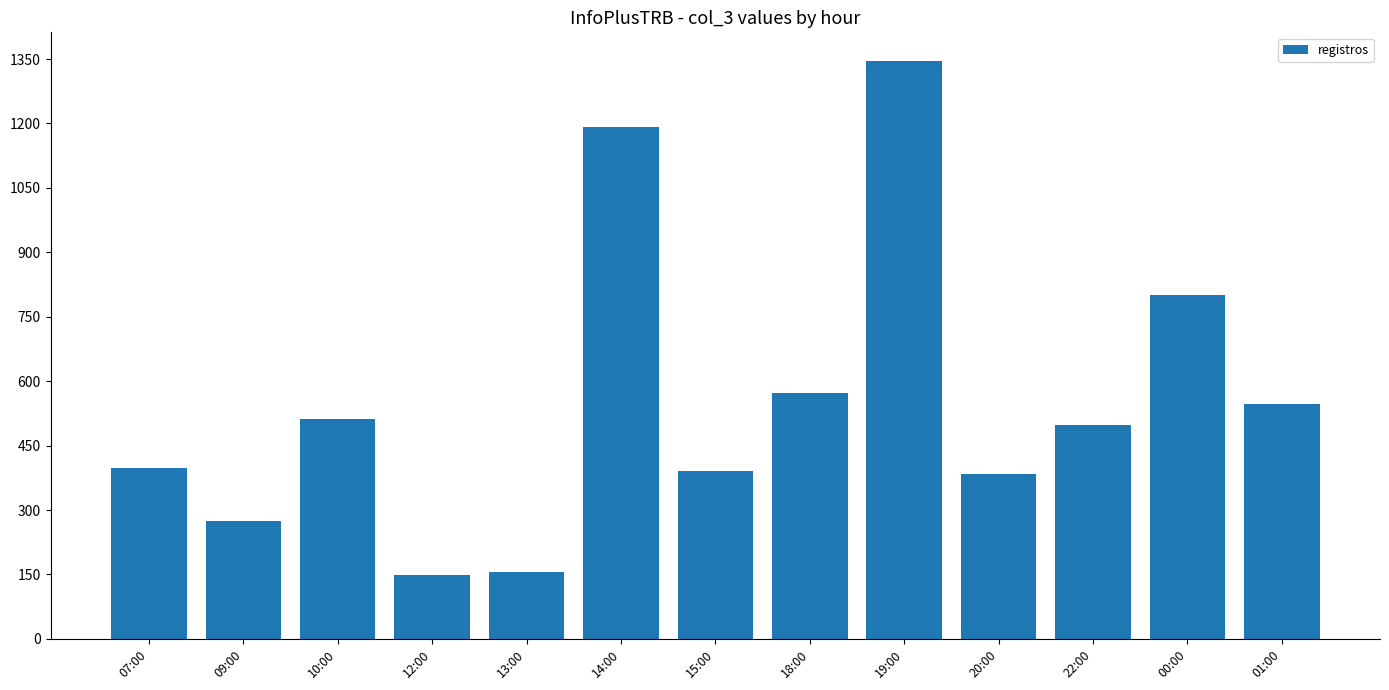

What is the difference between the second highest and minimum values?

1043